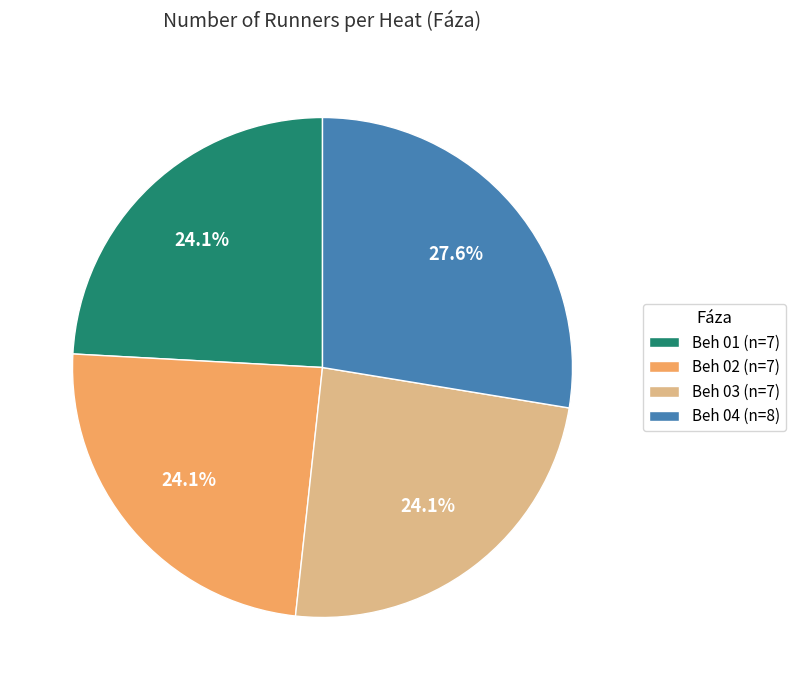

To the nearest percent, what is the combined percentage of Beh 01 and Beh 03?

48%